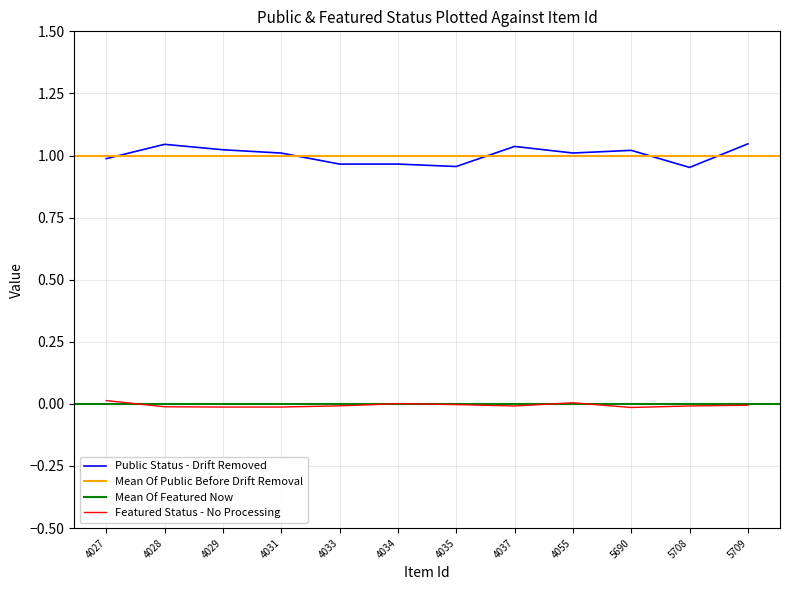

Where is featured nearest to the value 0?

4027